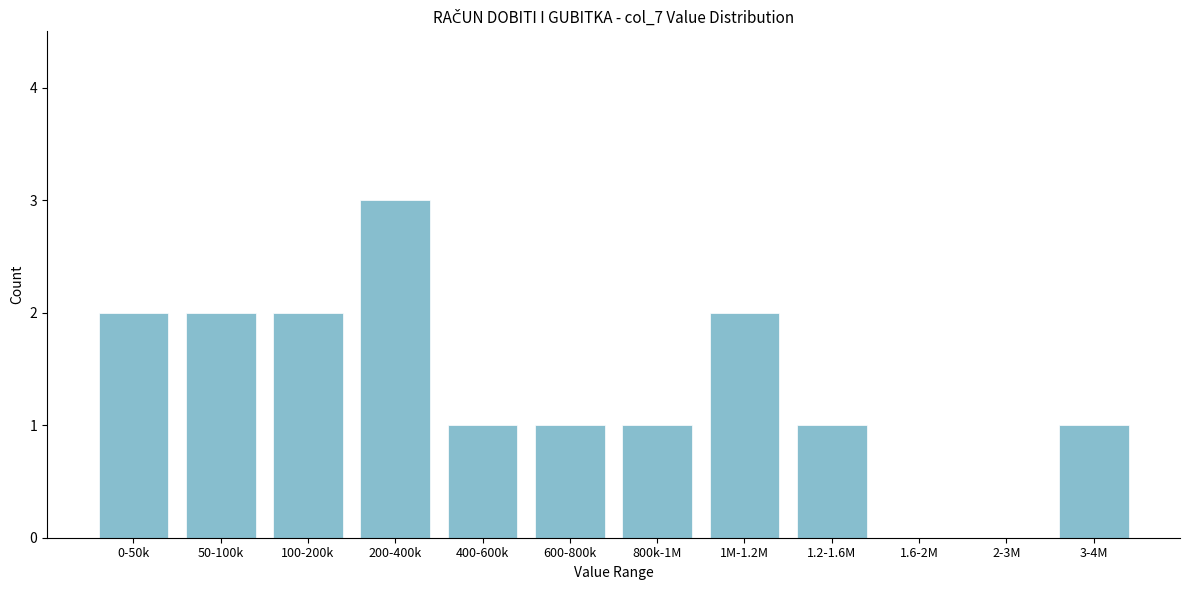

Reading left to right, list all the values displayed in this chart.

0-50k=2	50-100k=2	100-200k=2	200-400k=3	400-600k=1	600-800k=1	800k-1M=1	1M-1.2M=2	1.2-1.6M=1	1.6-2M=0	2-3M=0	3-4M=1